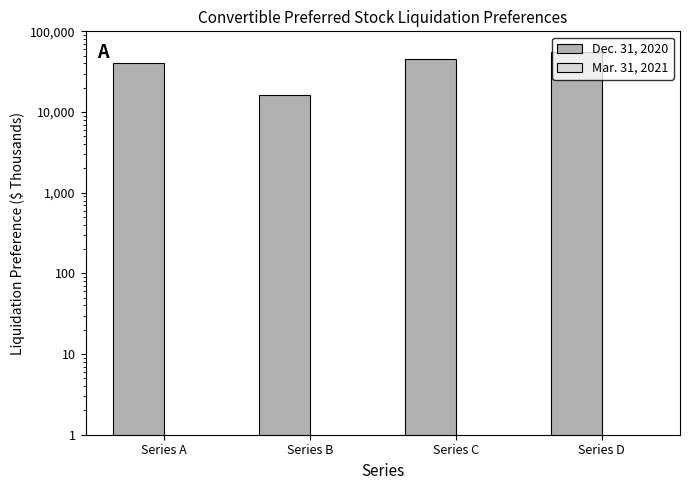

Count the number of categories in the chart.

4